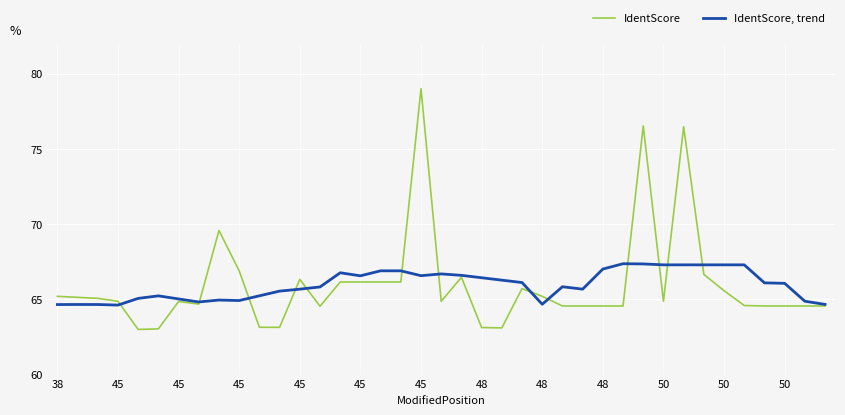

What is the minimum value shown in the chart?

63.0